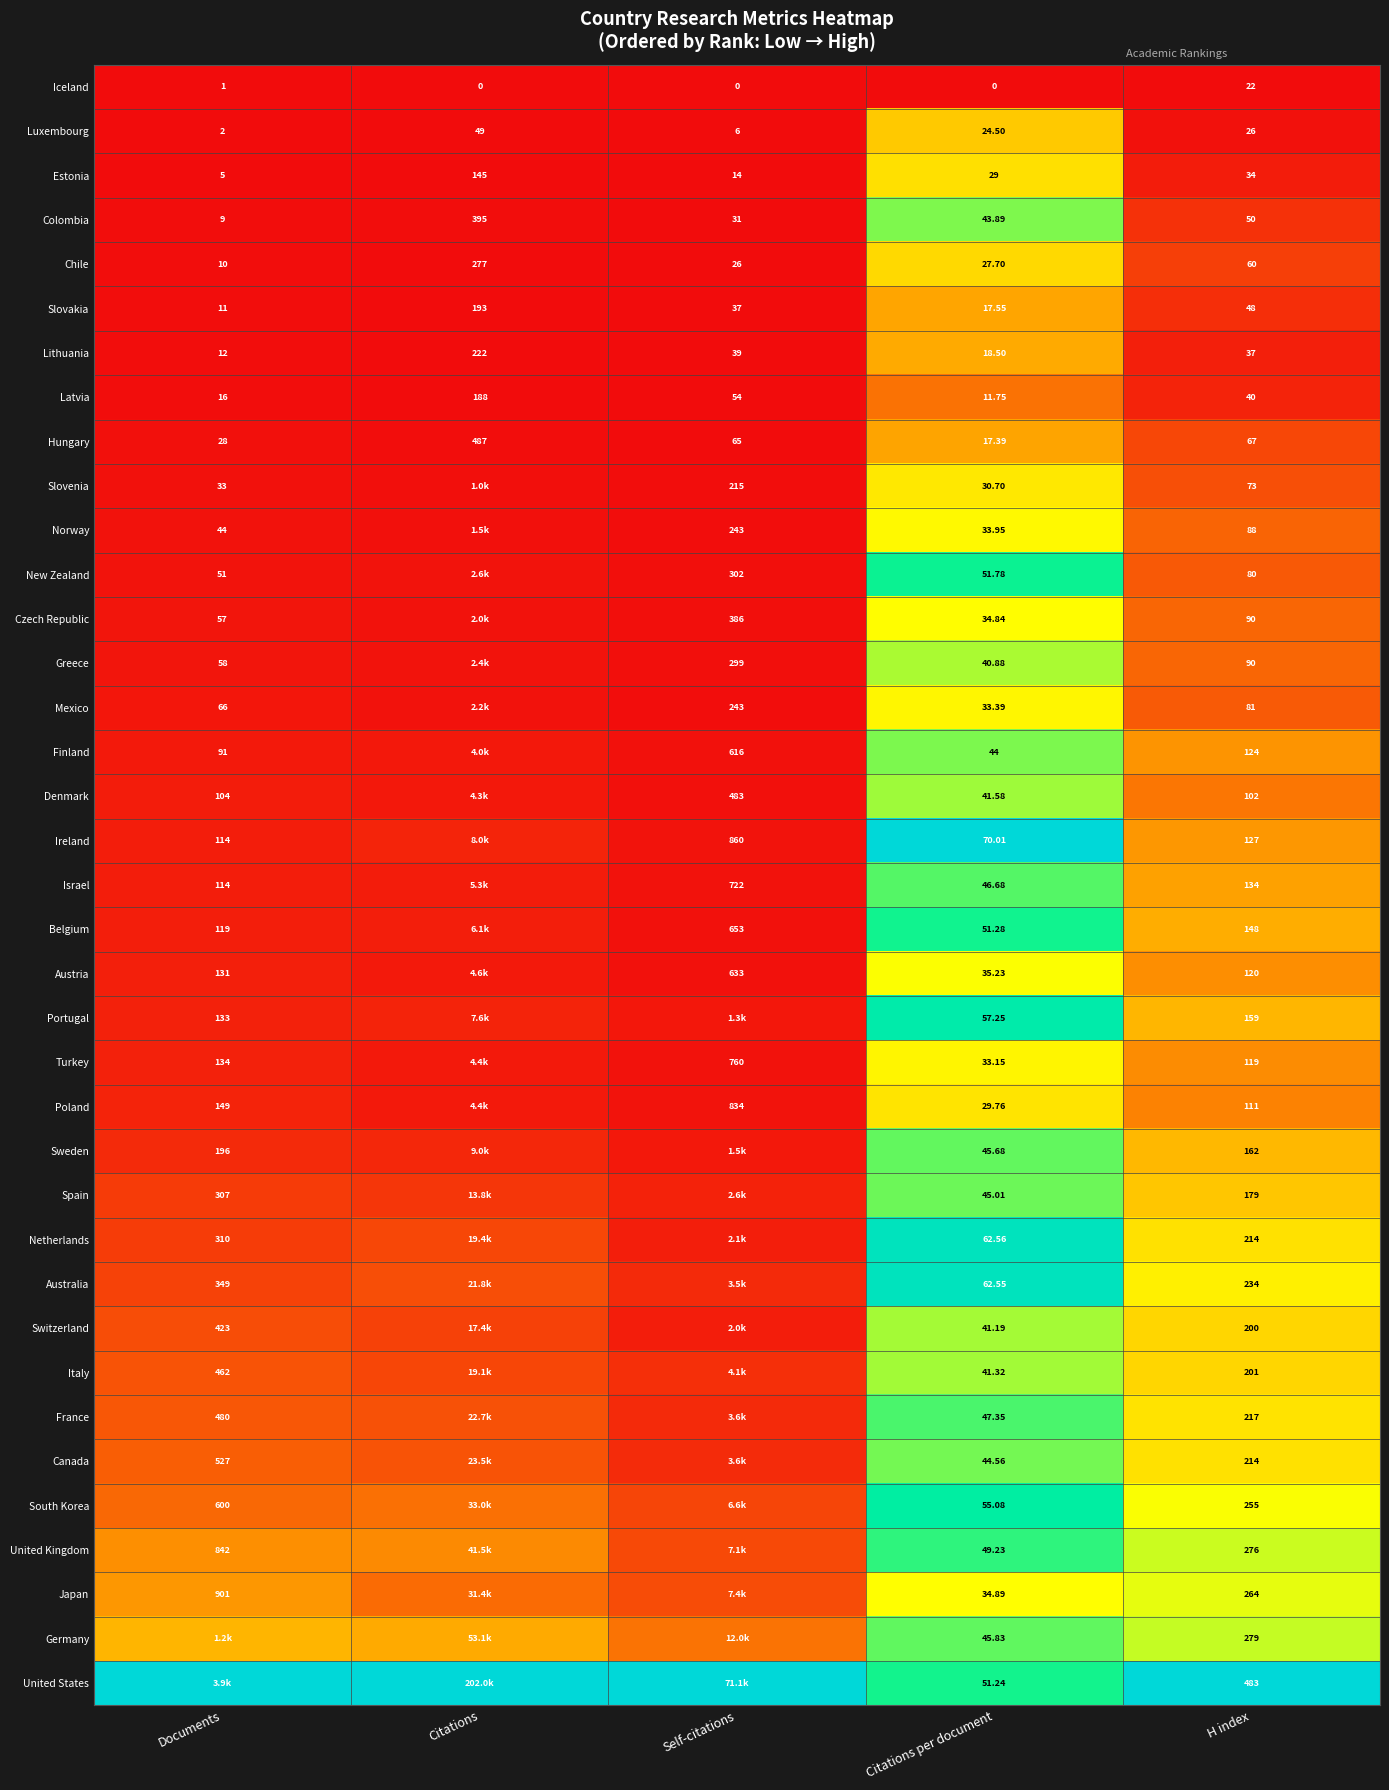

Count the number of categories in the chart.

5